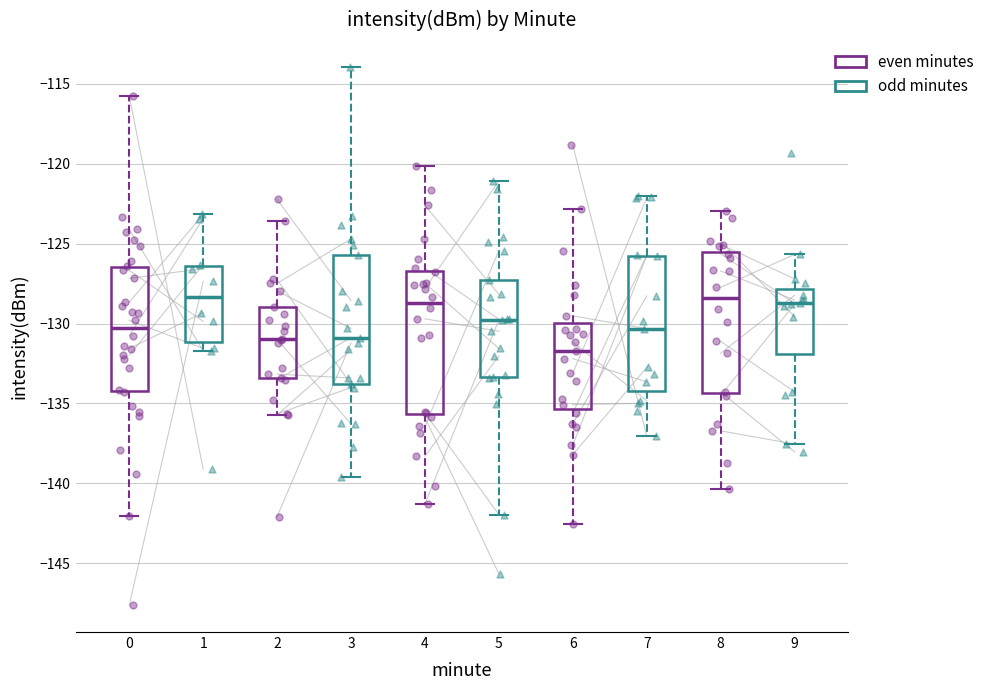

Reading left to right, transcribe this box plot: for each box, give where its median line is, the range the box spans, and where its two whiskers end, as read against the y-axis. The values are not printed on the chart, so give them approximately, as read against the axis.

0: median -130.5, box -134.0 to -126.5, whiskers -142.0 to -115.5
1: median -128.5, box -131.0 to -126.5, whiskers -131.5 to -123.0
2: median -131.0, box -133.5 to -129.0, whiskers -135.5 to -123.5
3: median -131.0, box -134.0 to -125.5, whiskers -139.5 to -114.0
4: median -128.5, box -135.5 to -126.5, whiskers -141.5 to -120.0
5: median -130.0, box -133.5 to -127.5, whiskers -142.0 to -121.0
6: median -131.5, box -135.5 to -130.0, whiskers -142.5 to -123.0
7: median -130.5, box -134.0 to -125.5, whiskers -137.0 to -122.0
8: median -128.5, box -134.5 to -125.5, whiskers -140.5 to -123.0
9: median -128.5, box -132.0 to -128.0, whiskers -137.5 to -125.5